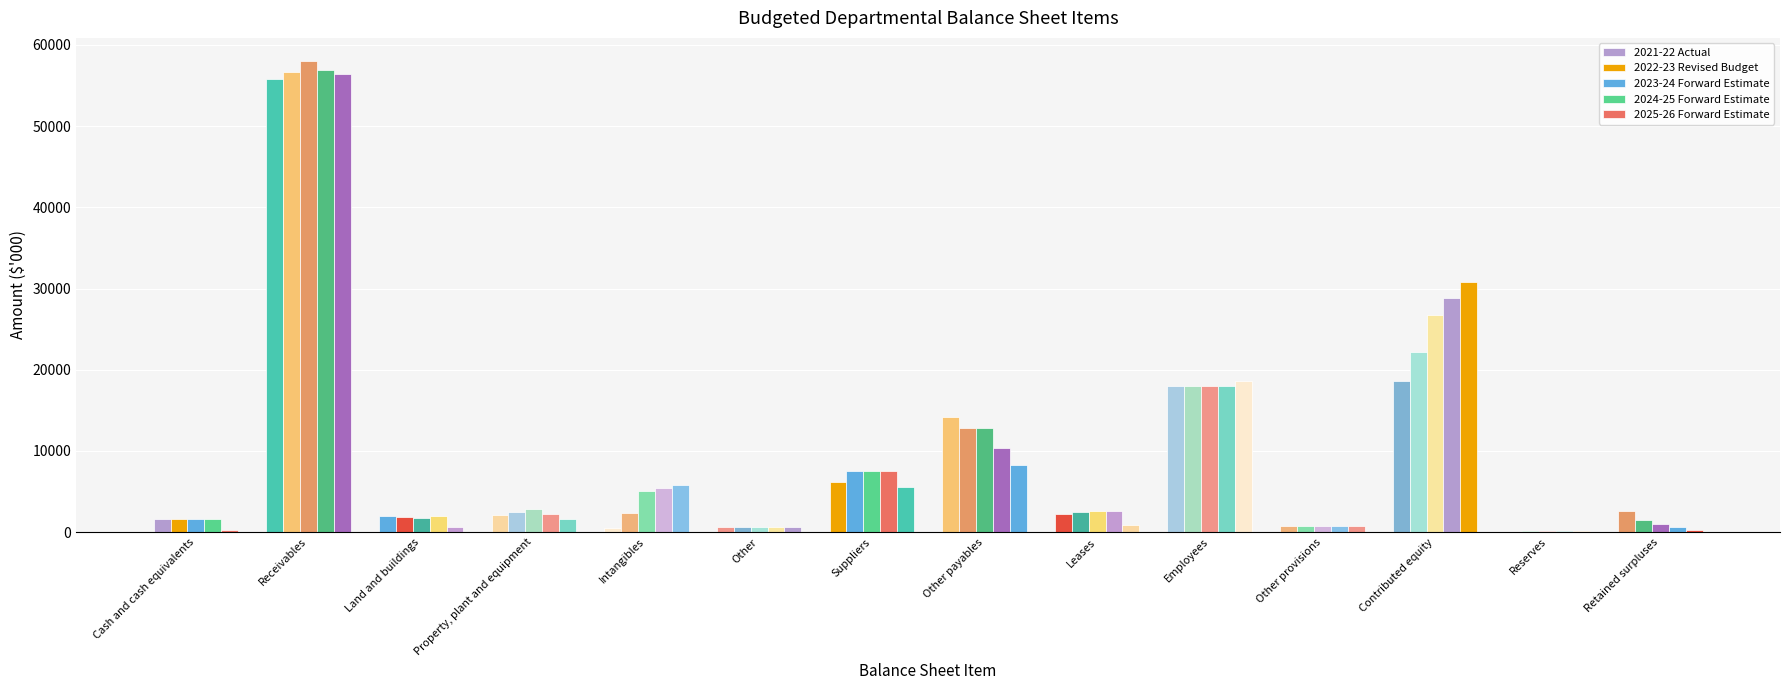

How many categories are shown in the chart?

14